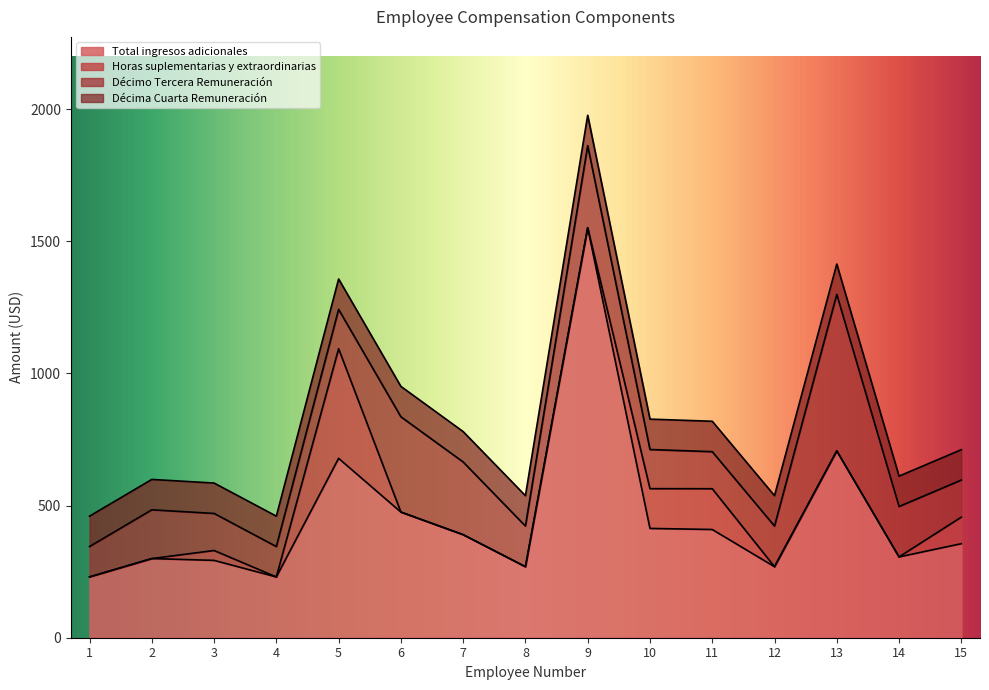

Where is the first local maximum for Décimo Tercera Remuneración?

2